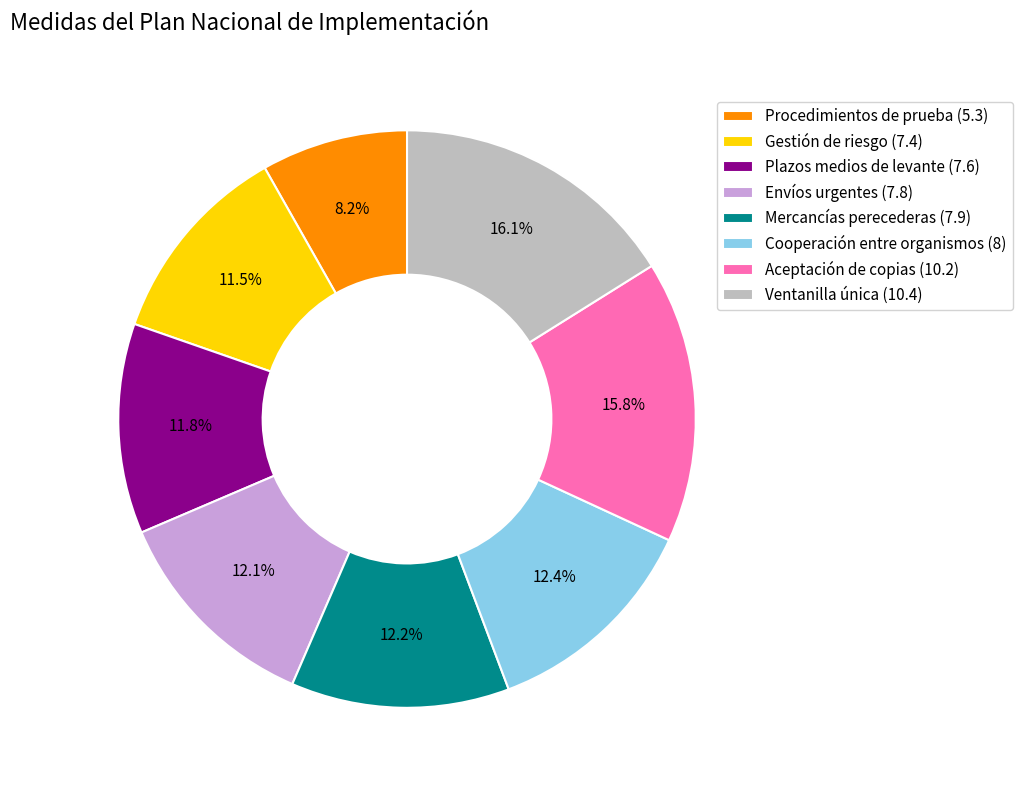

Does any single category account for the majority?

No